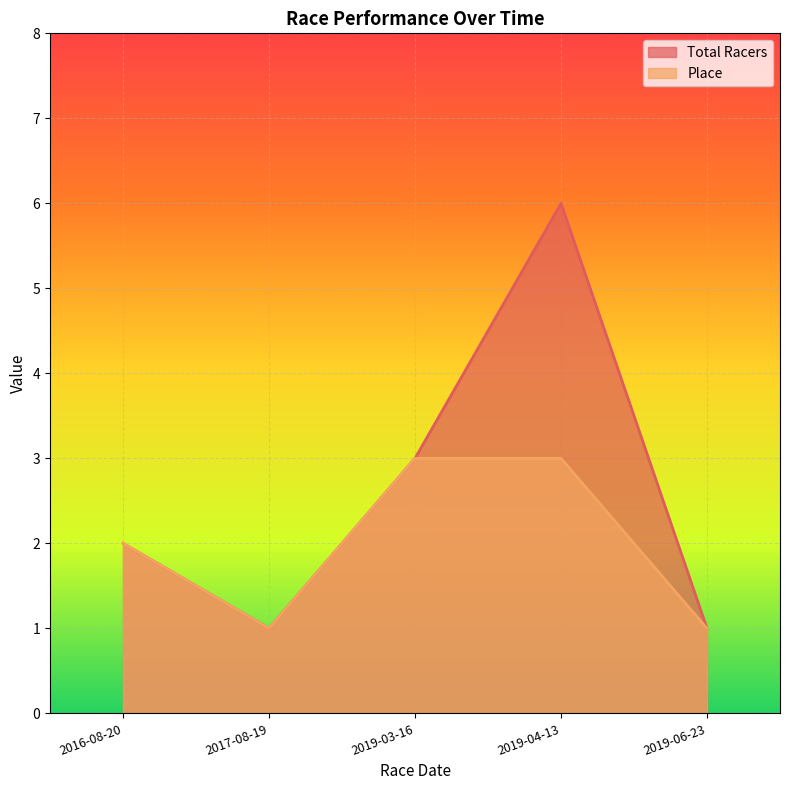

What is the sum of the Total Racers values at 2017-08-19 and 2019-03-16?

4